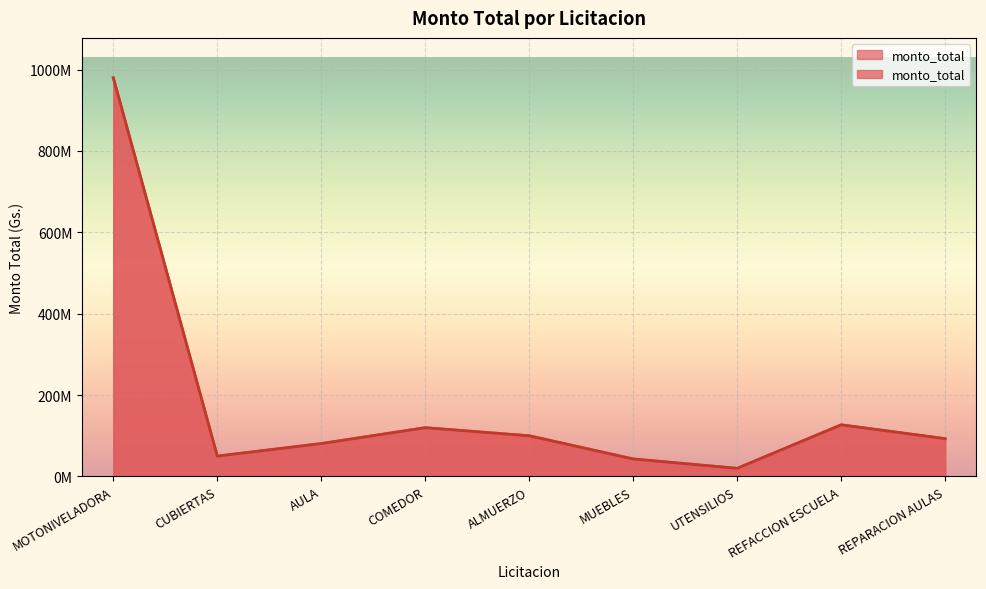

Which label corresponds to the smallest value in the chart?

UTENSILIOS